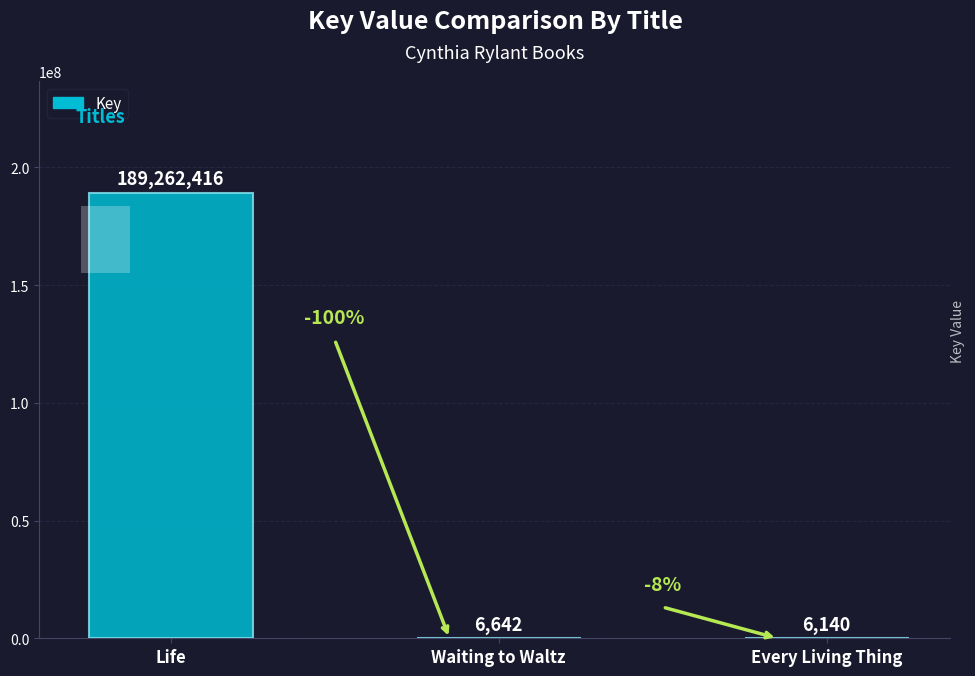

At which label does the data first exceed 6642?

Life